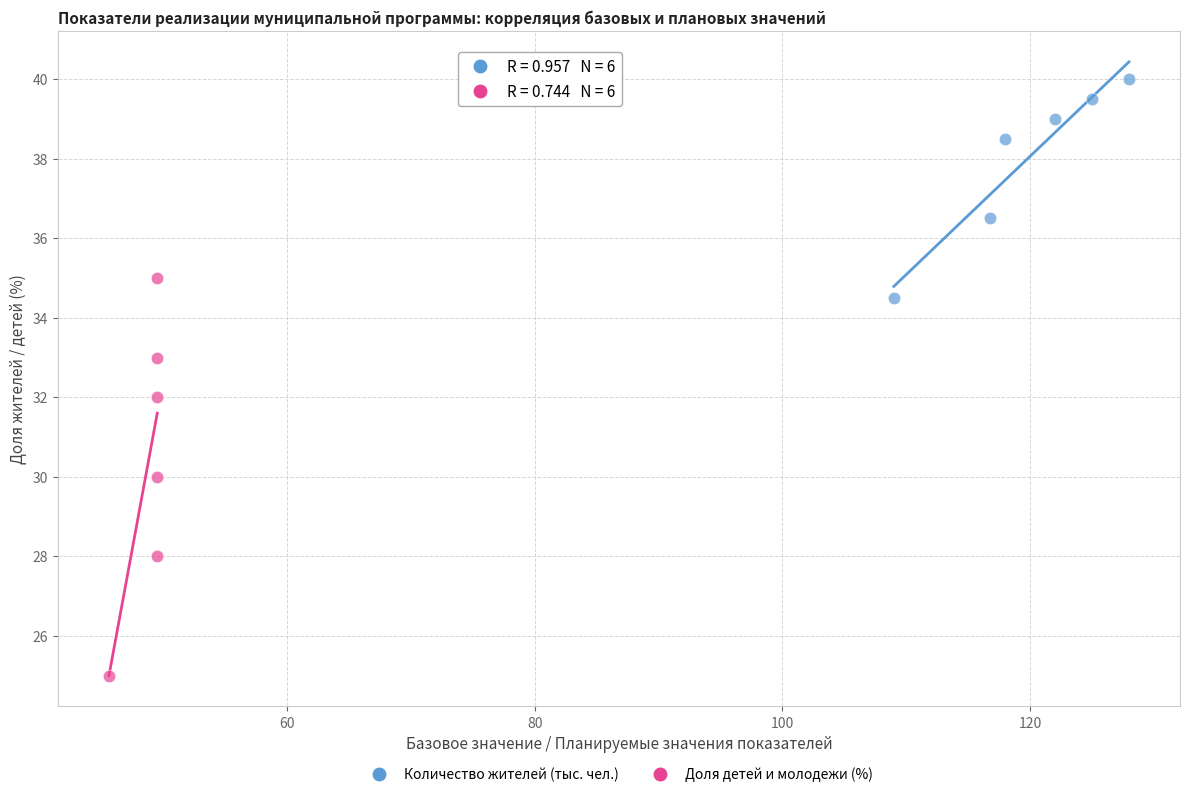

Which series has the widest spread of Y values?

Доля детей и молодежи (%)